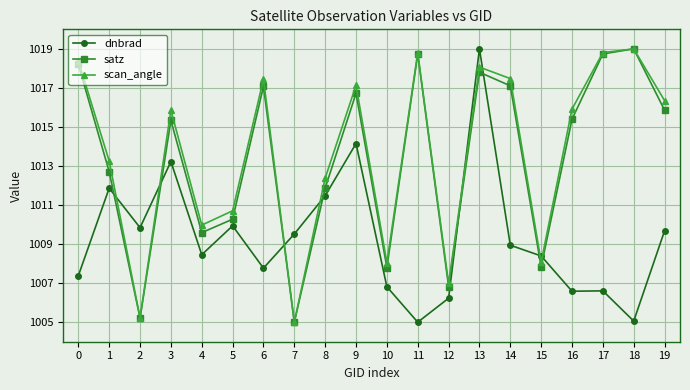

What is the minimum value for satz?

1005.0